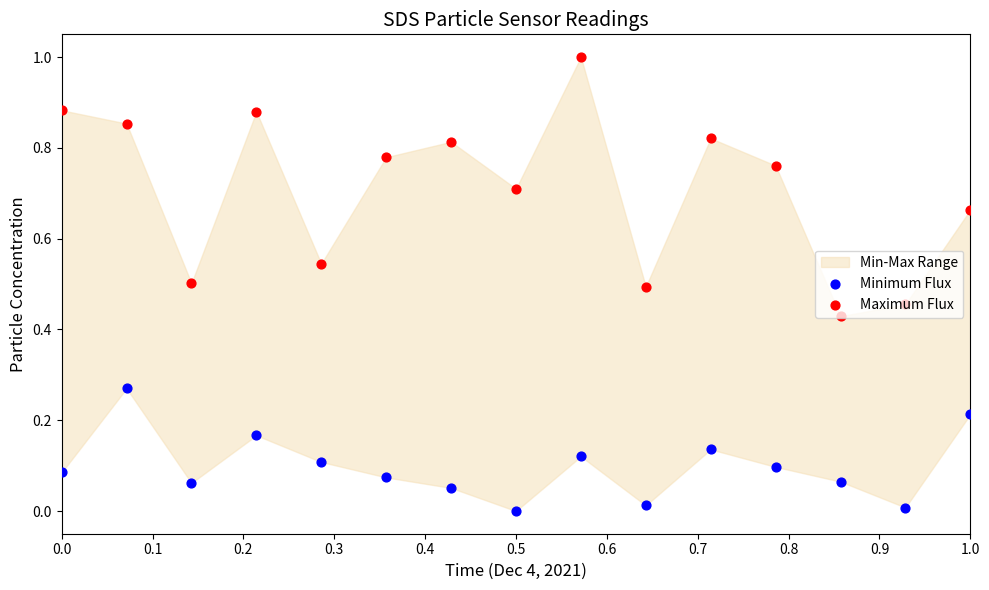

What are all the series names shown in the legend?

Minimum Flux, Maximum Flux